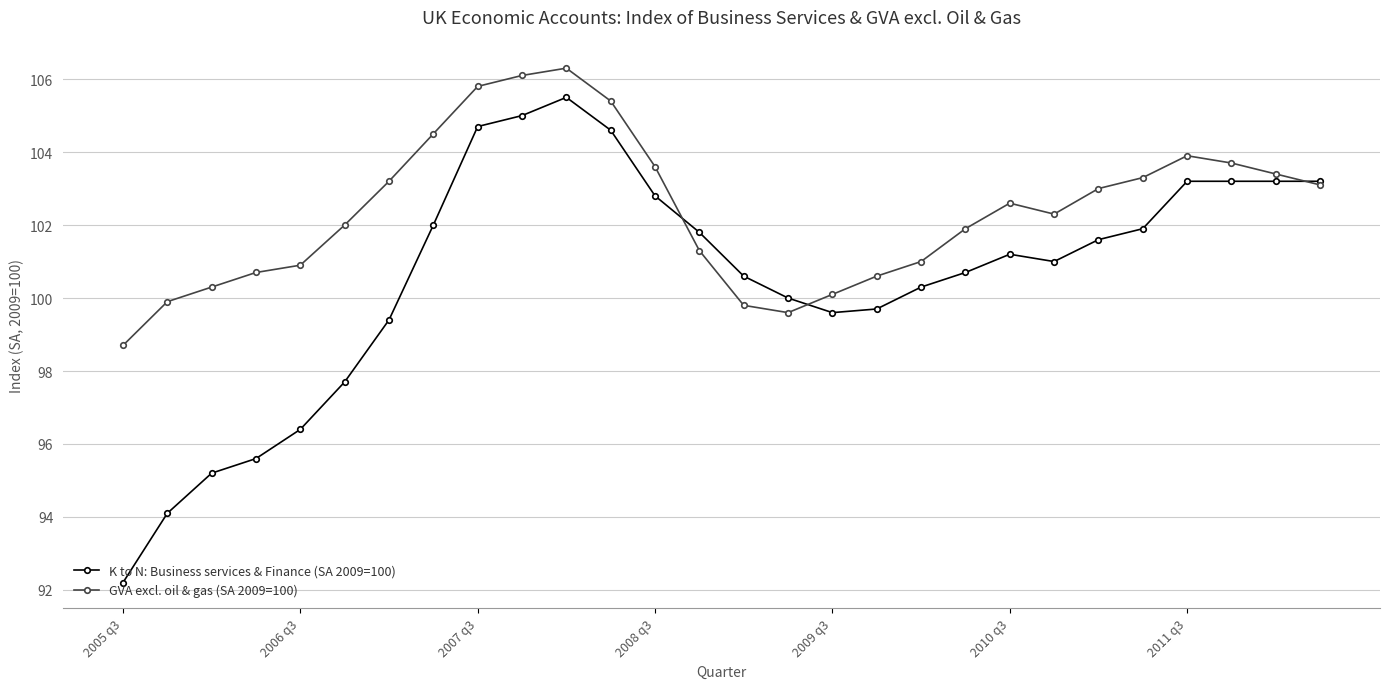

Rank the series by their average value, from lowest to highest.

K to N: Business services & Finance (SA 2009=100), GVA excl. oil & gas (SA 2009=100)